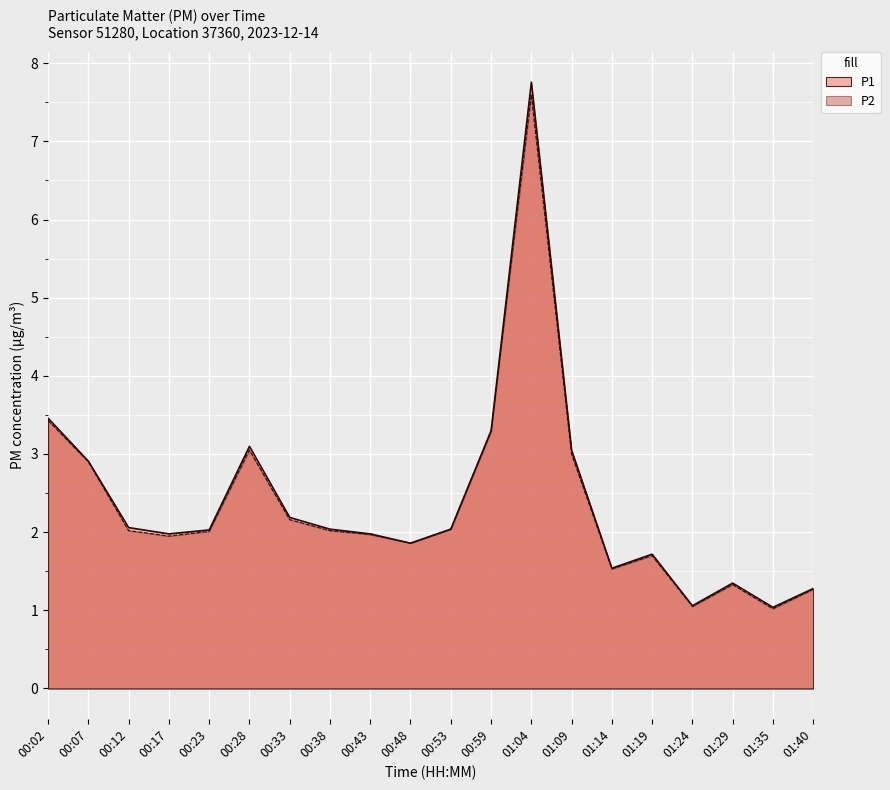

Which series changed the most between 00:17 and 01:29?

P1